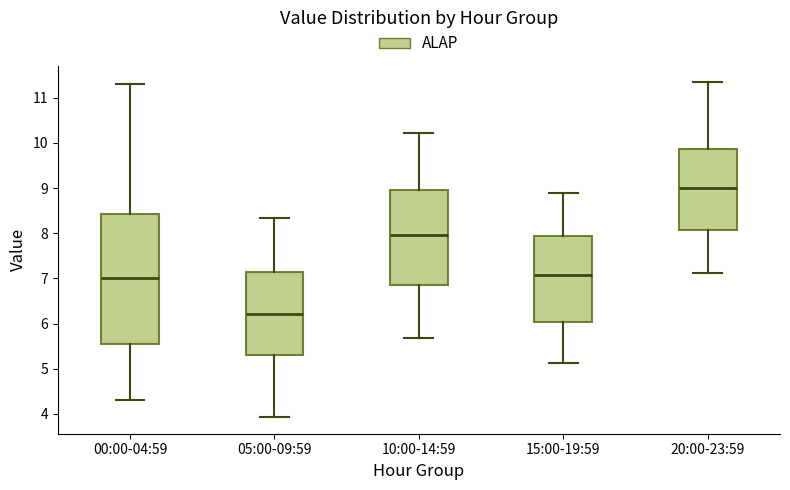

Where does the upper whisker of the box for 05:00-09:59 end on the y-axis? The values are not printed on the chart, so give them approximately, as read against the axis.

8.3